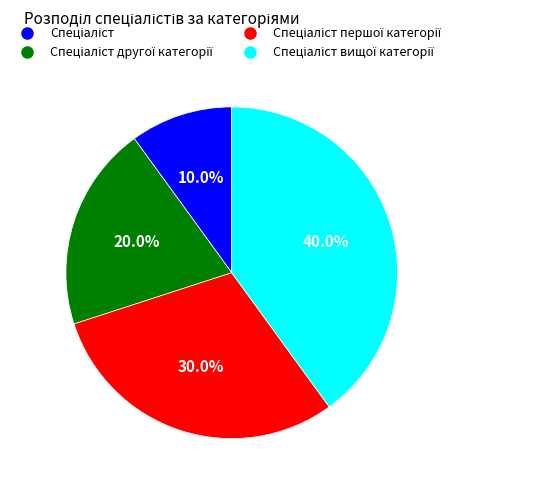

To the nearest percent, what is the difference between the largest and smallest slice percentages?

30%